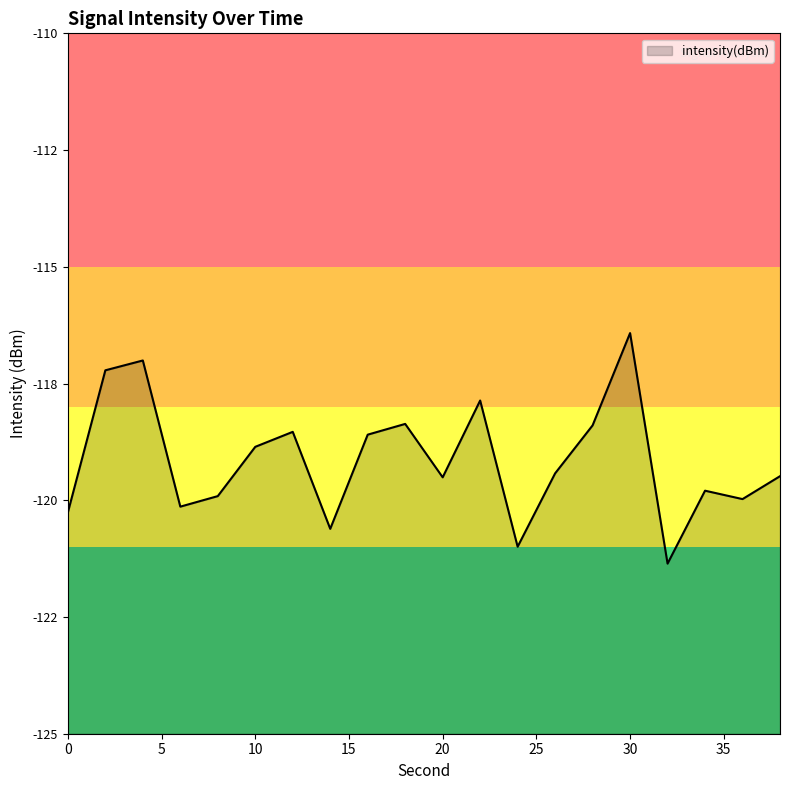

What is the sum of the values at 22 and 30?

-234.3